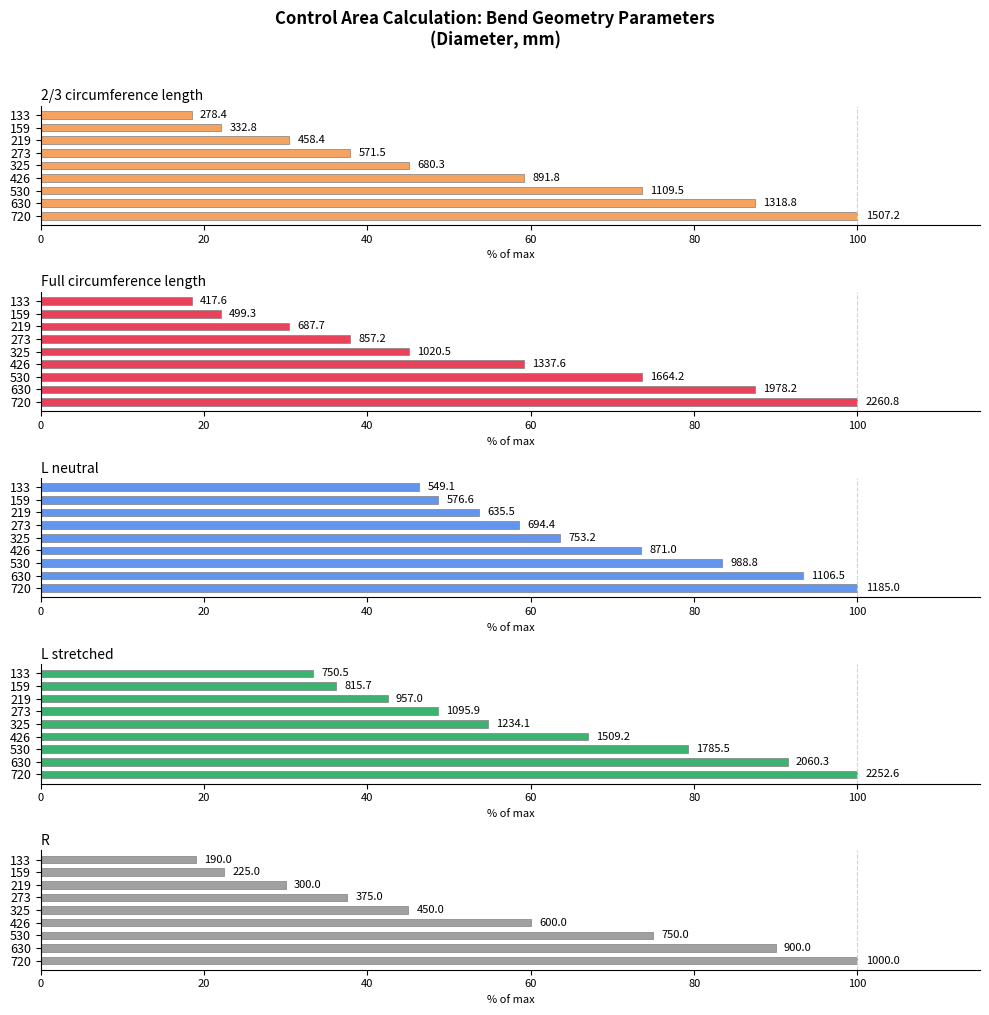

Reading left to right, list all the values displayed in this chart.

2/3 circumference length: 100.0	87.5	73.6	59.2	45.1	37.9	30.4	22.1	18.5
Full circumference length: 100.0	87.5	73.6	59.2	45.1	37.9	30.4	22.1	18.5
L neutral: 100.0	93.4	83.4	73.5	63.6	58.6	53.6	48.7	46.3
L stretched: 100.0	91.5	79.3	67.0	54.8	48.7	42.5	36.2	33.3
R: 100.0	90.0	75.0	60.0	45.0	37.5	30.0	22.5	19.0